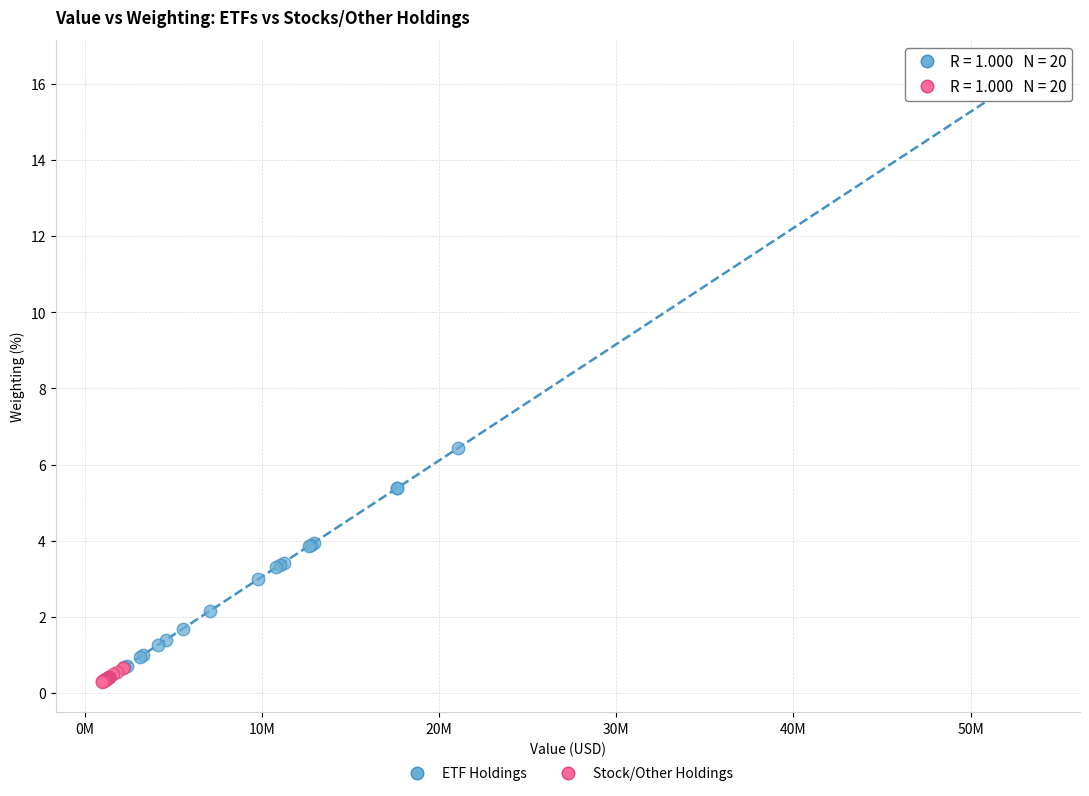

Which series reaches the maximum Y coordinate?

ETF Holdings